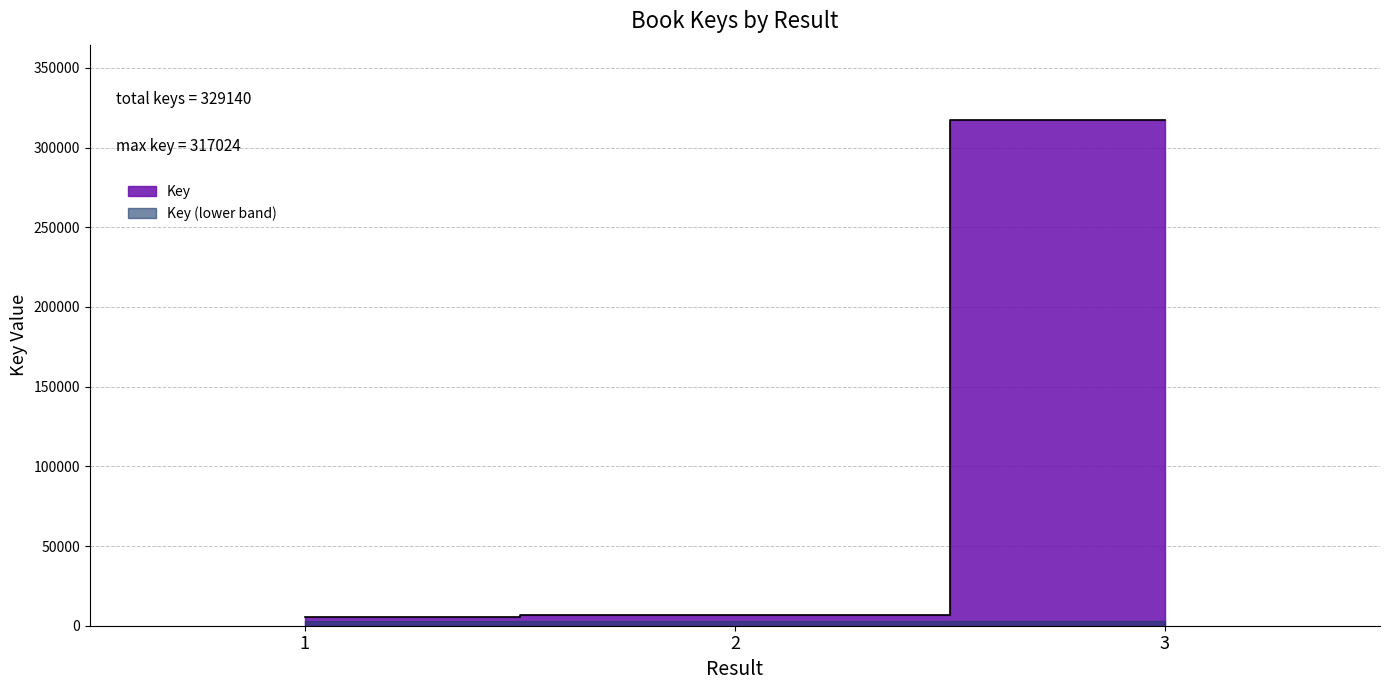

What is the sum of the values at 2 and 3?

323598